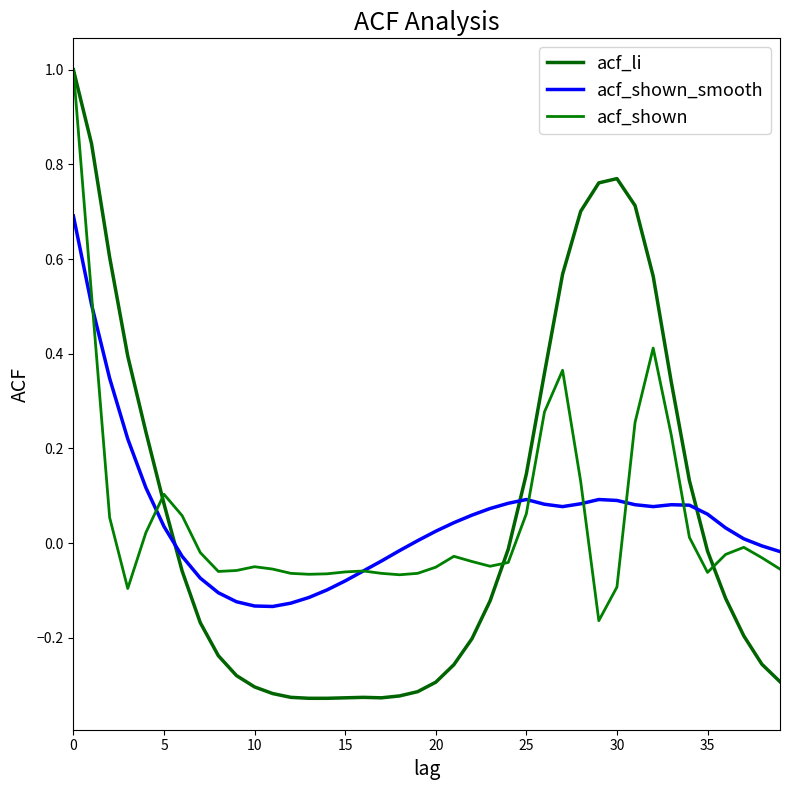

Where is the first local maximum for acf_shown?

5